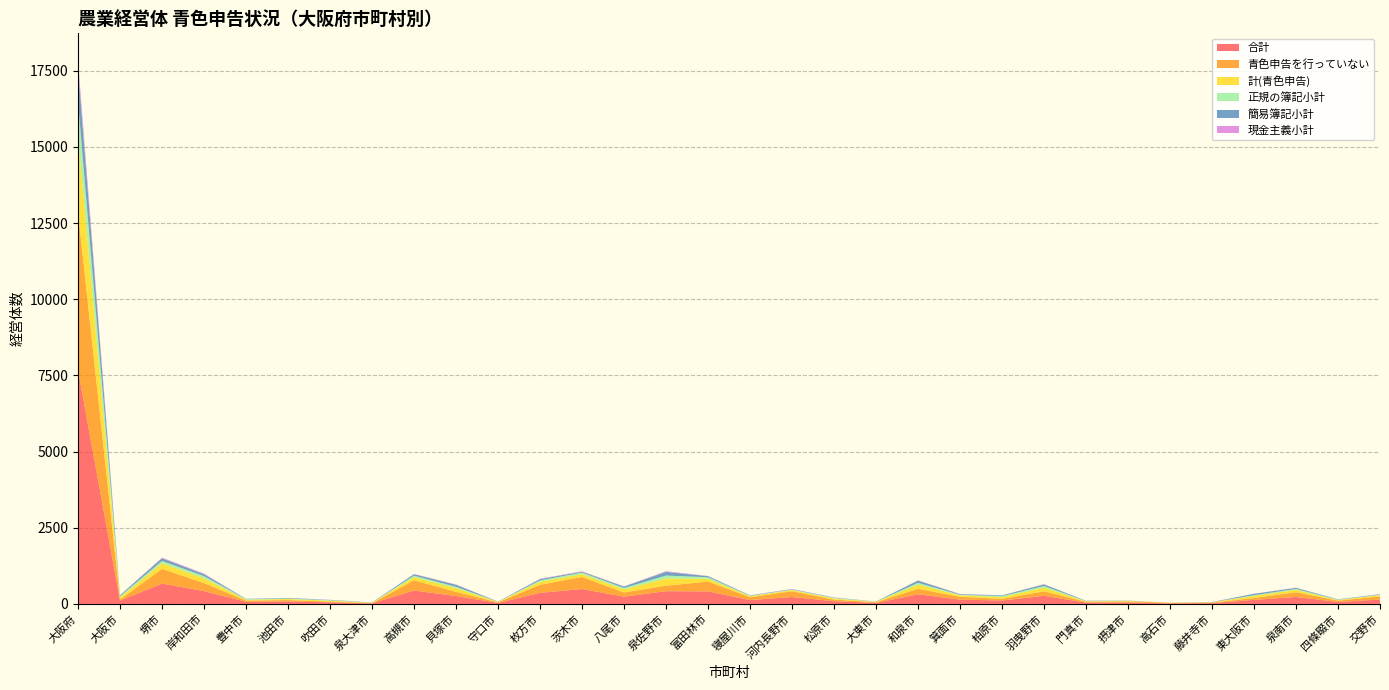

Reading right to left, what are all the values shown in this chart?

合計: 143	65	230	132	27	20	49	44	266	112	141	317	34	89	227	126	413	418	238	489	364	33	259	440	19	53	81	69	420	668	108	7673
青色申告を行っていない: 105	43	156	61	17	18	35	27	148	55	93	178	21	53	190	93	321	181	137	395	265	20	138	336	7	24	46	40	264	484	34	5186
計(青色申告): 38	22	74	71	10	2	14	17	118	57	48	139	13	36	37	33	92	237	101	94	99	13	121	104	12	29	35	29	156	184	74	2487
正規の簿記小計: 17	9	34	22	1	2	8	5	57	32	21	59	7	21	16	16	50	96	49	52	45	7	44	48	4	15	15	17	74	75	40	1131
簡易簿記小計: 14	11	33	45	6	0	5	11	52	23	17	73	4	10	13	11	36	121	45	26	42	4	65	47	7	10	18	12	61	88	28	1100
現金主義小計: 7	2	7	4	3	0	1	1	9	2	10	7	2	5	8	6	6	20	7	16	12	2	12	9	1	4	2	0	21	21	6	256